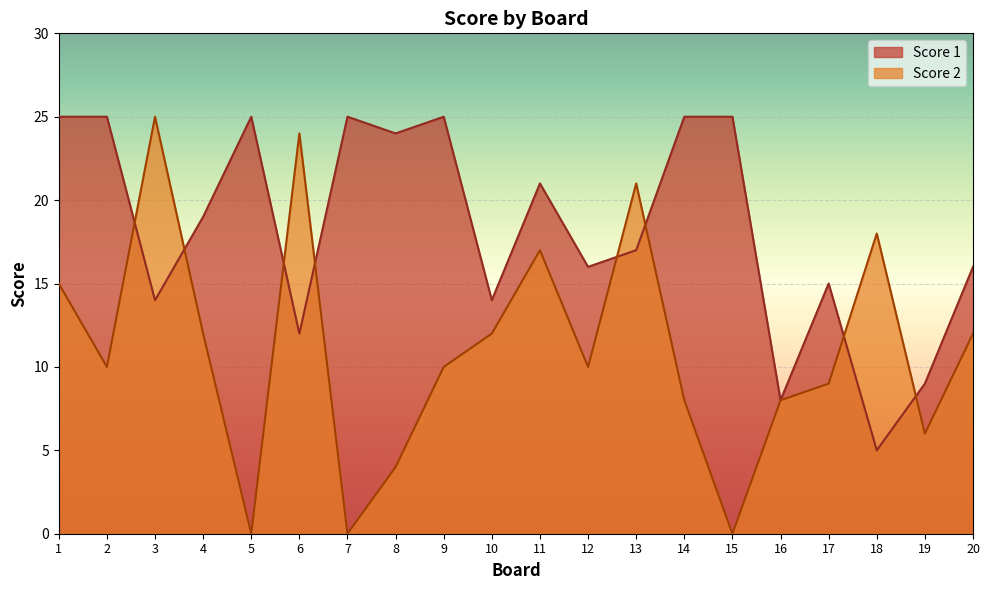

Which category has the highest value across all series?

1